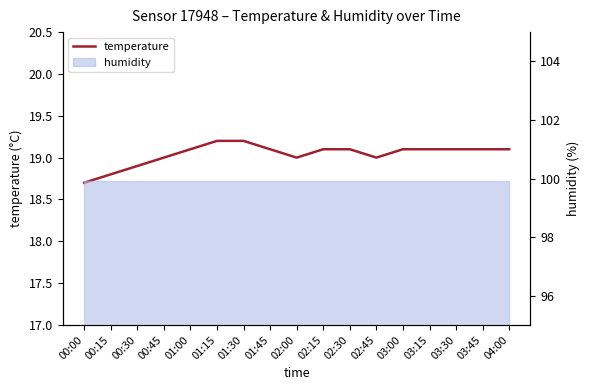

List the labels in order of value, largest first.

01:15, 01:30, 01:00, 01:45, 02:15, 02:30, 03:00, 03:15, 03:30, 03:45, 04:00, 00:45, 02:00, 02:45, 00:30, 00:15, 00:00